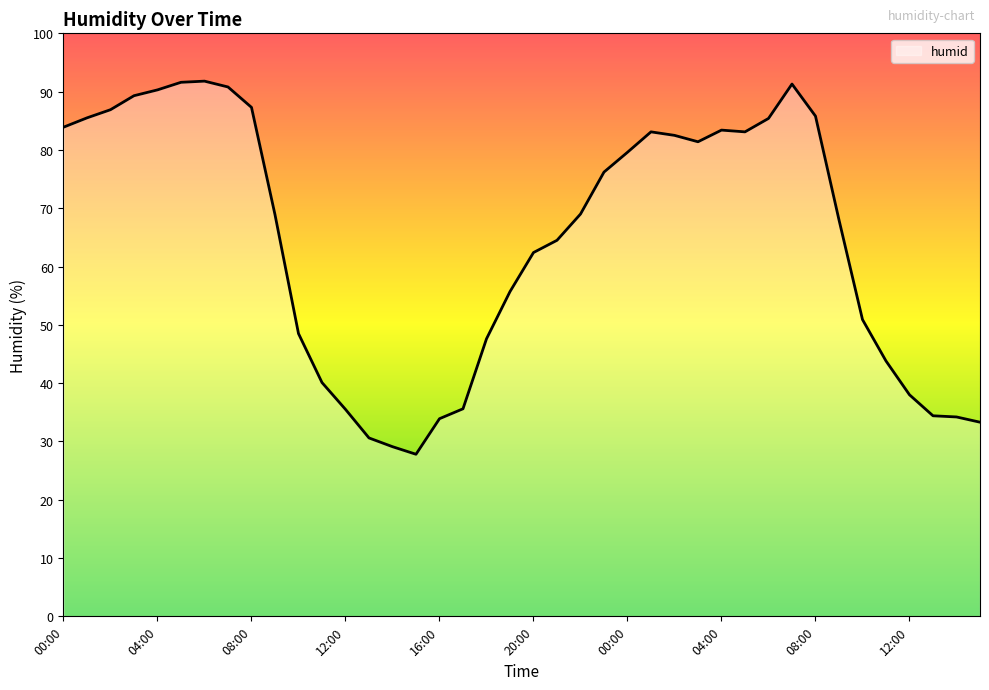

What is the difference between the maximum and minimum values?

64.0